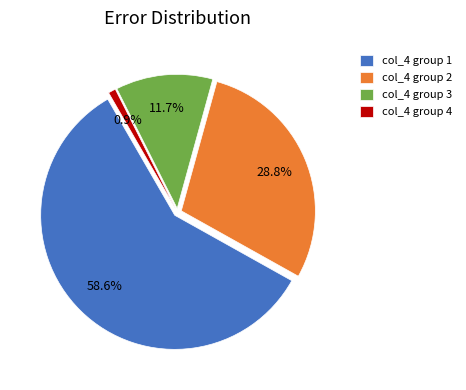

Does 4 represent more than half of the total?

No